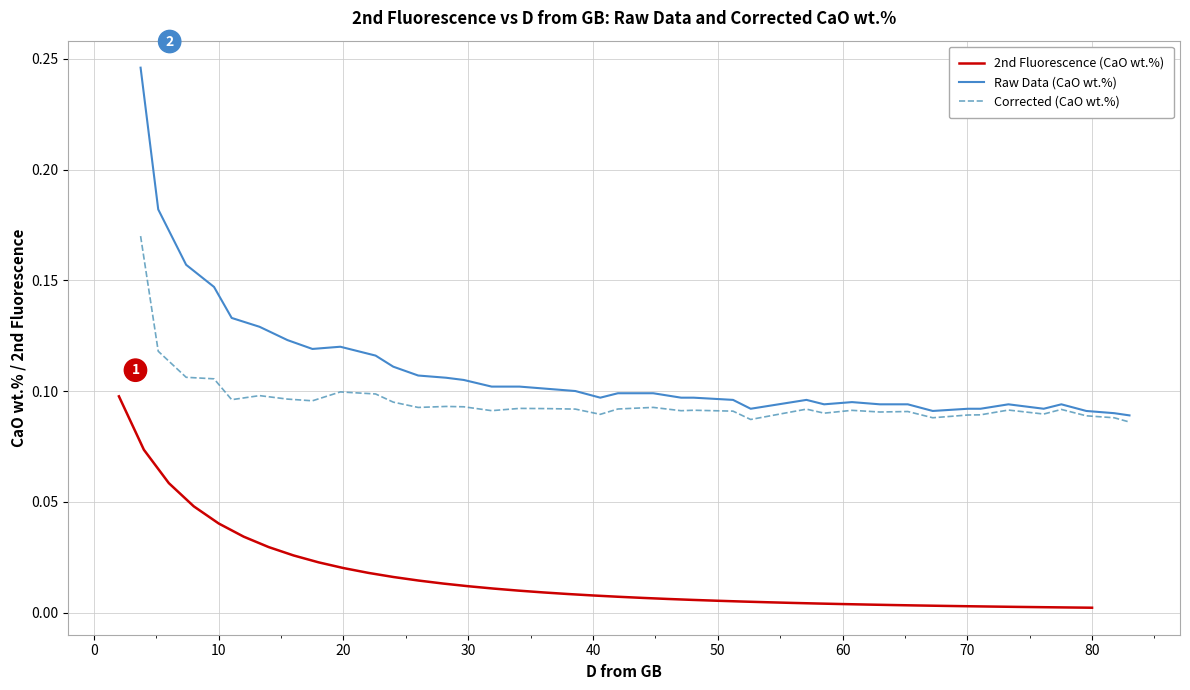

What is the lowest value of the Raw Data (CaO wt.%) series?

0.1